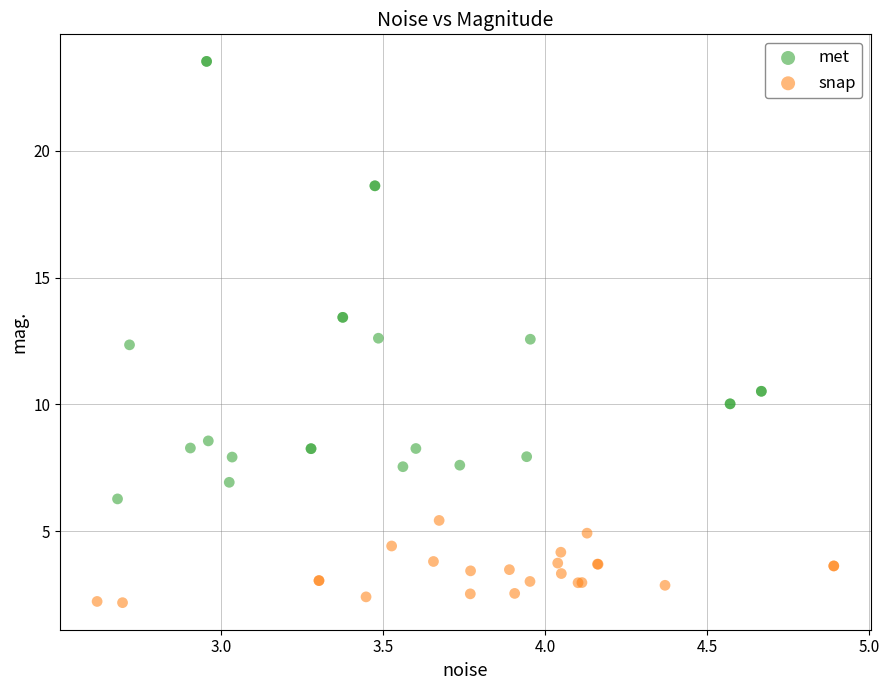

Which series contains the lowest Y value?

snap